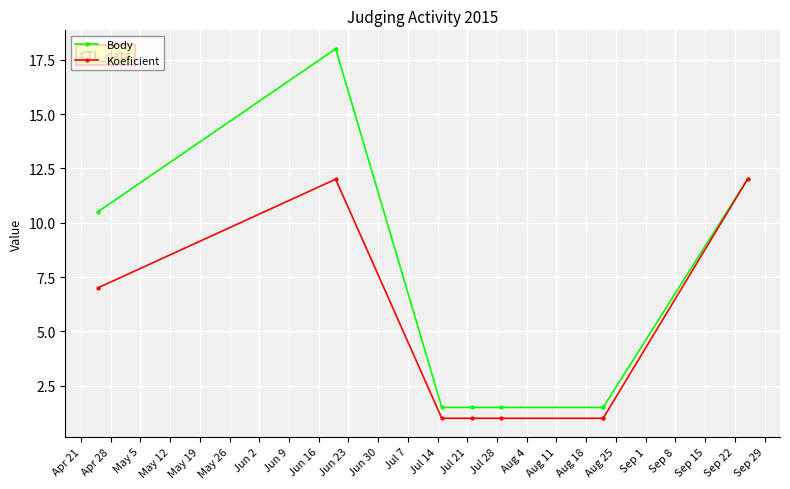

How many interior local peaks does the Body series have?

1